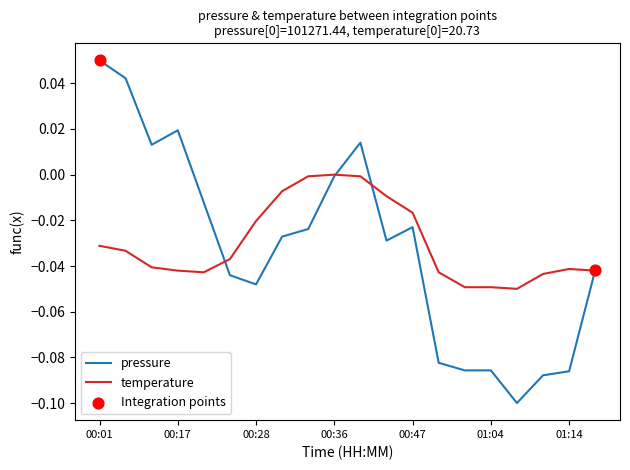

Which series has the widest spread of values?

pressure